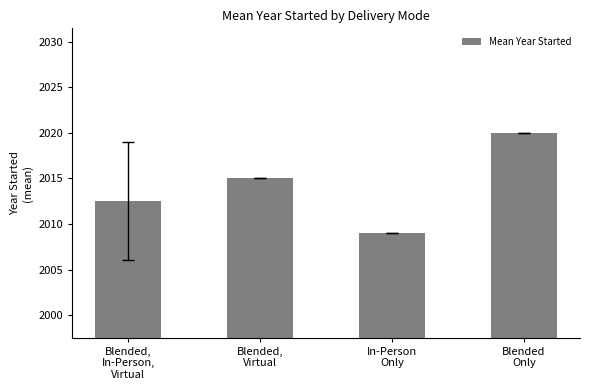

Count the number of data series in this chart.

1